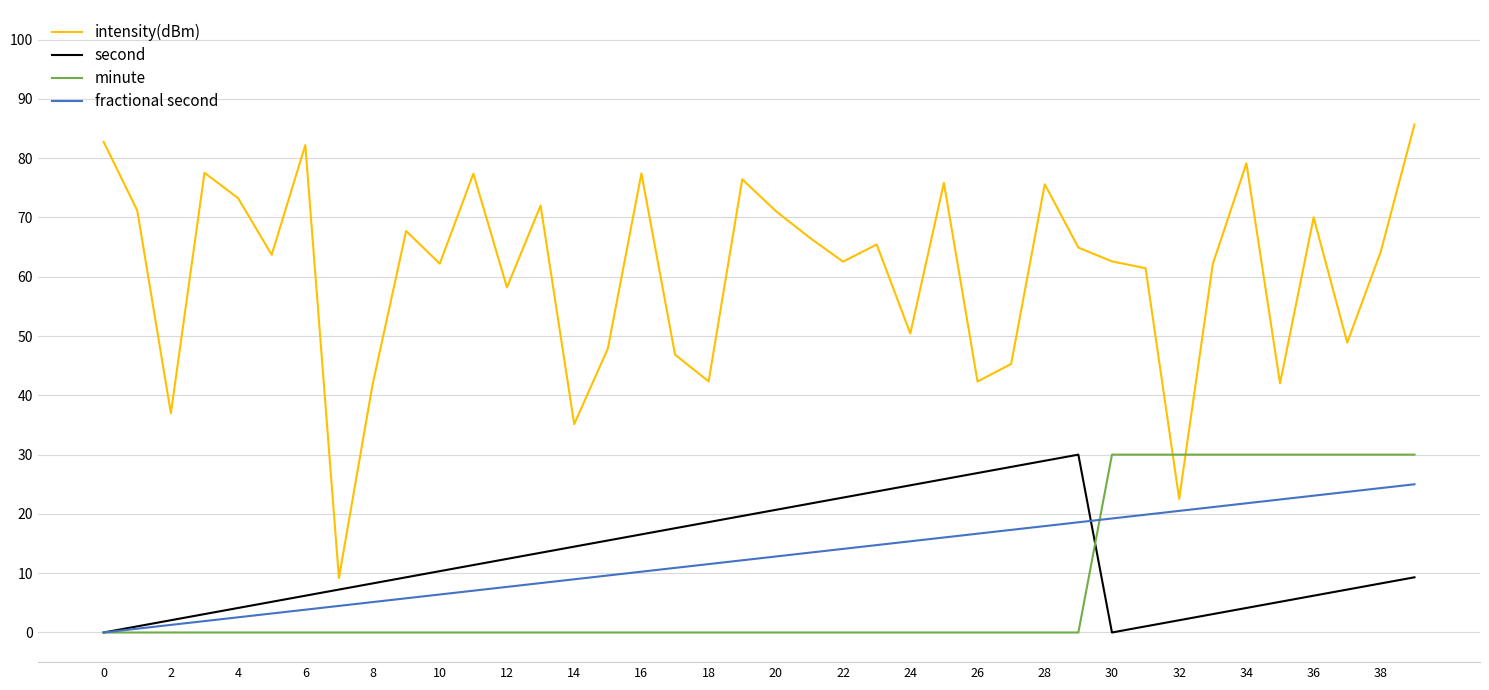

Which series has the largest range (max minus min)?

intensity(dBm)